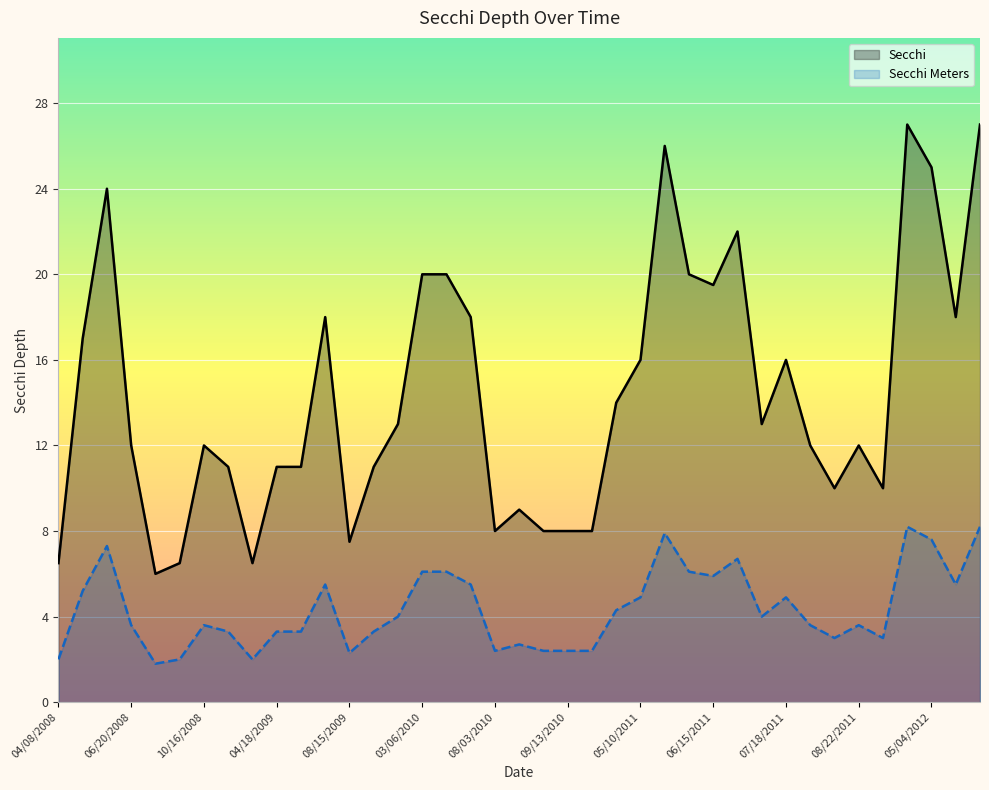

List the series in order of their overall mean, highest first.

Secchi, Secchi Meters